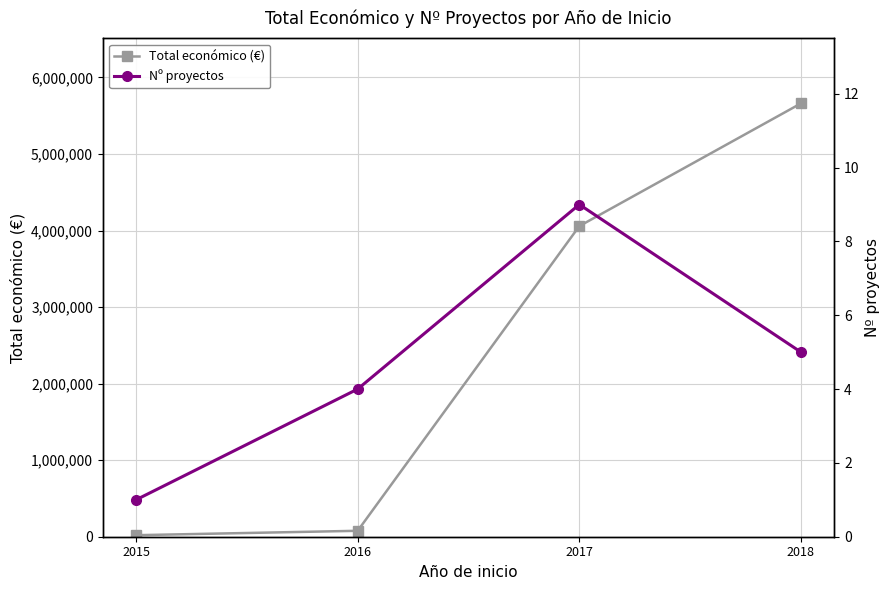

What is the minimum value shown in the chart?

1